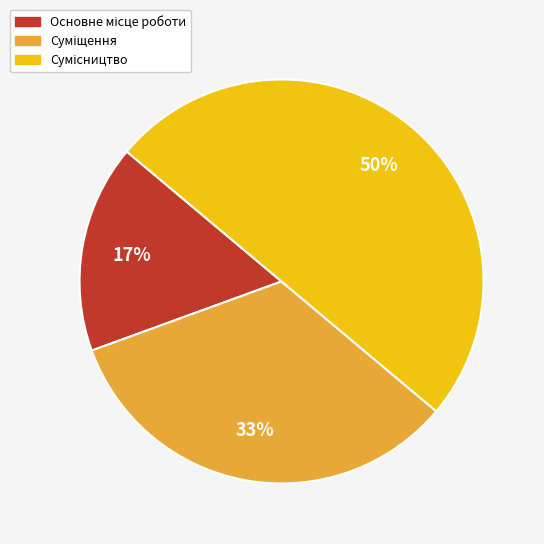

To the nearest percent, what is the difference between the largest and smallest slice percentages?

33%